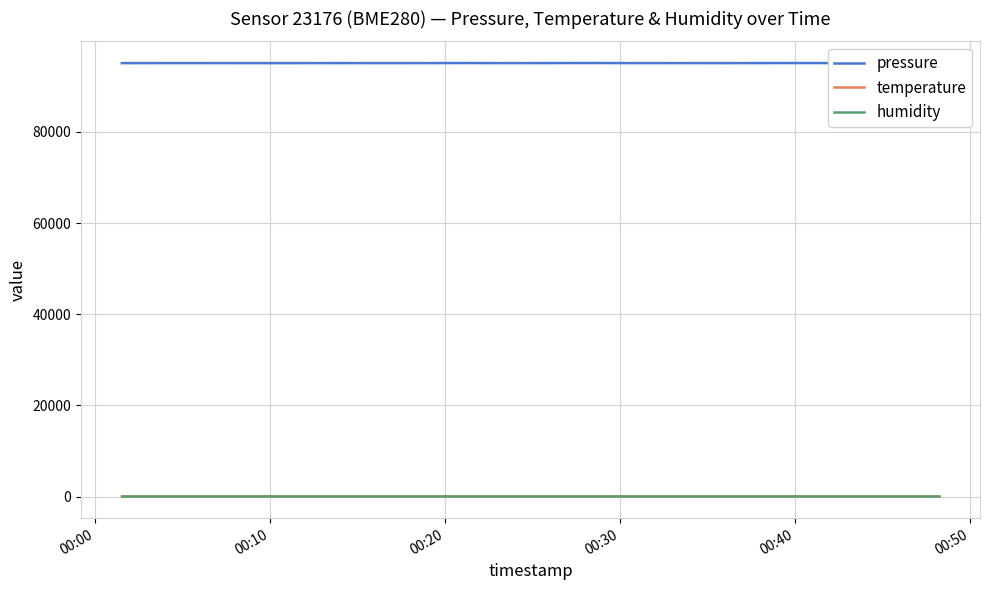

True or false: humidity and pressure cross at least once.

False